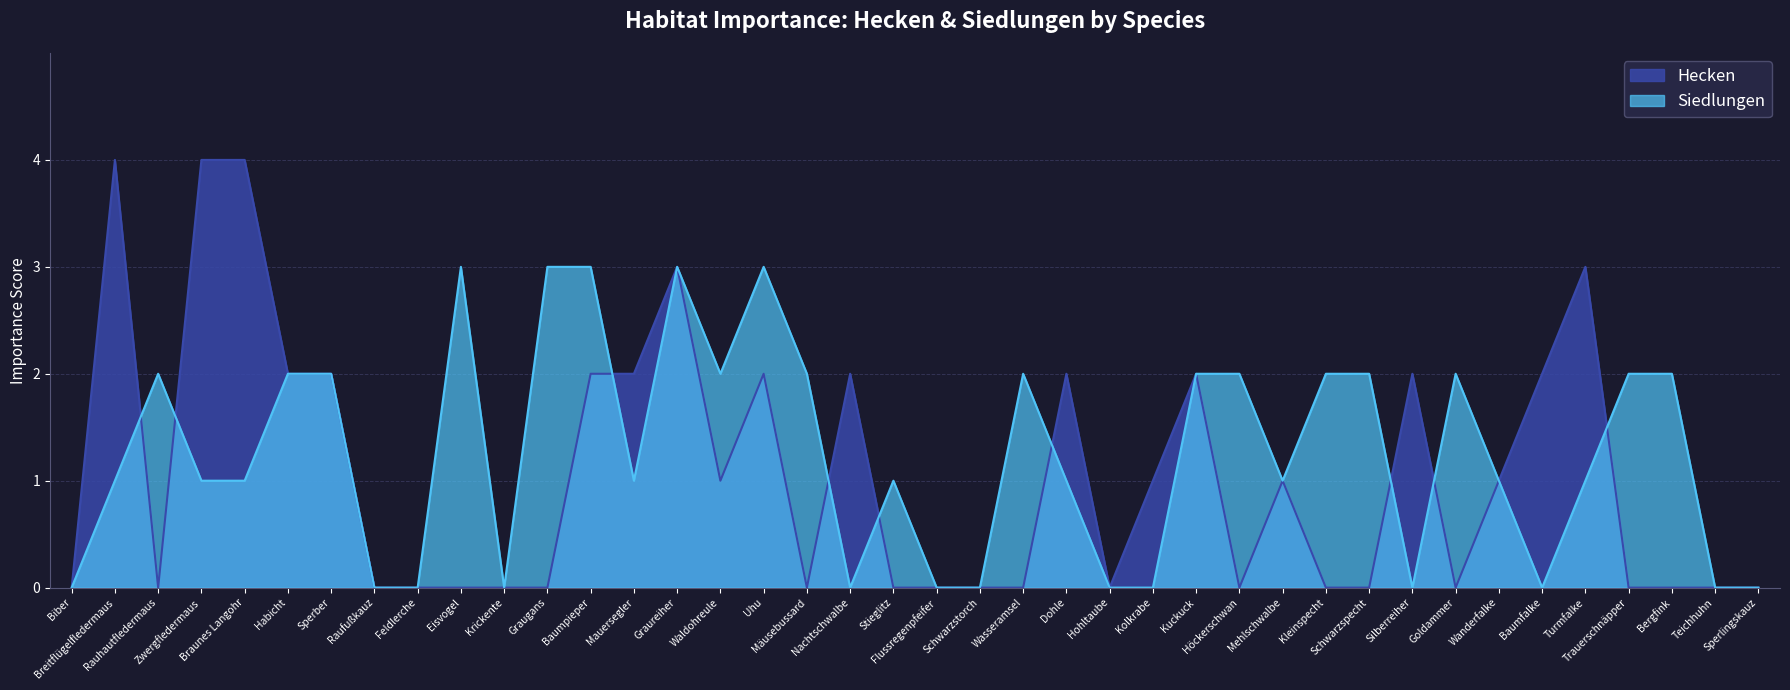

How many values in Siedlungen are above zero?

27